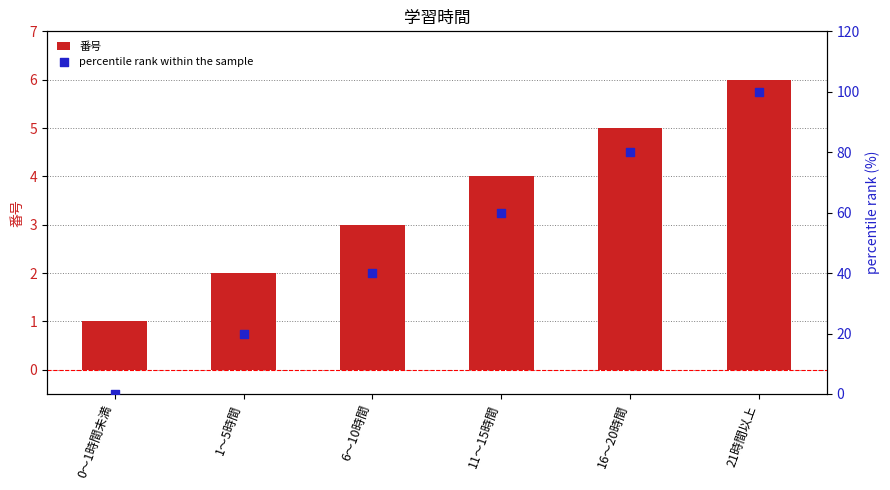

Which series has the widest spread of Y values?

percentile rank within the sample